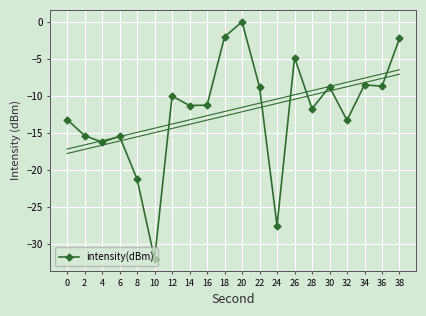

How many series are shown in this chart?

1